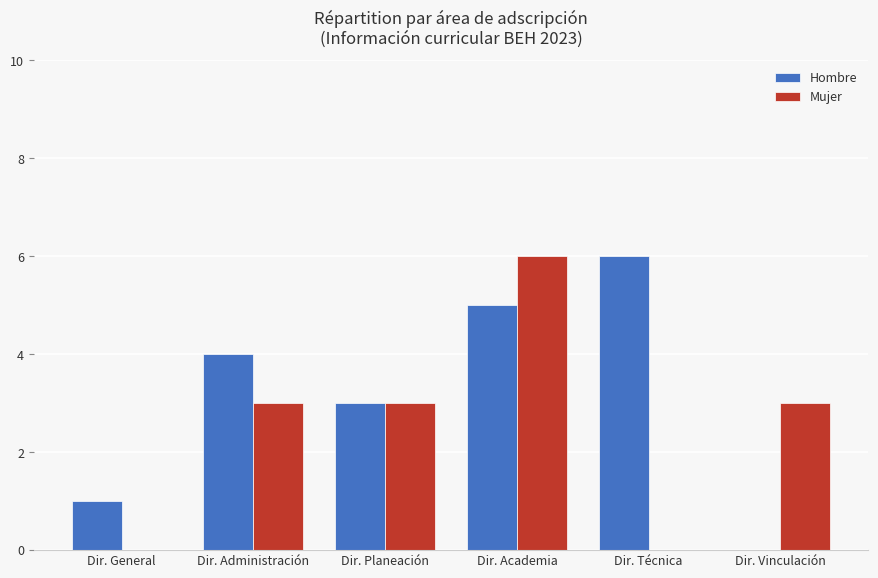

What is the sum of the Hombre values at Dir. Técnica and Dir. General?

7